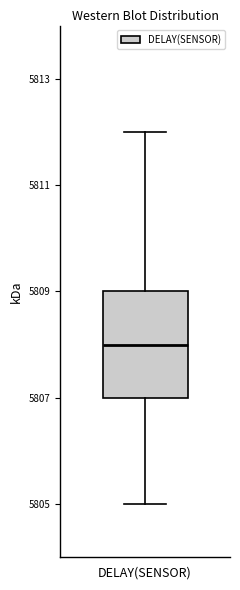

Read this box plot against the y-axis: the position of the median line, the range covered by the box, and the ends of both whiskers. The values are not printed on the chart, so give them approximately, as read against the axis.

median 5808, box 5807 to 5809, whiskers 5805 to 5812